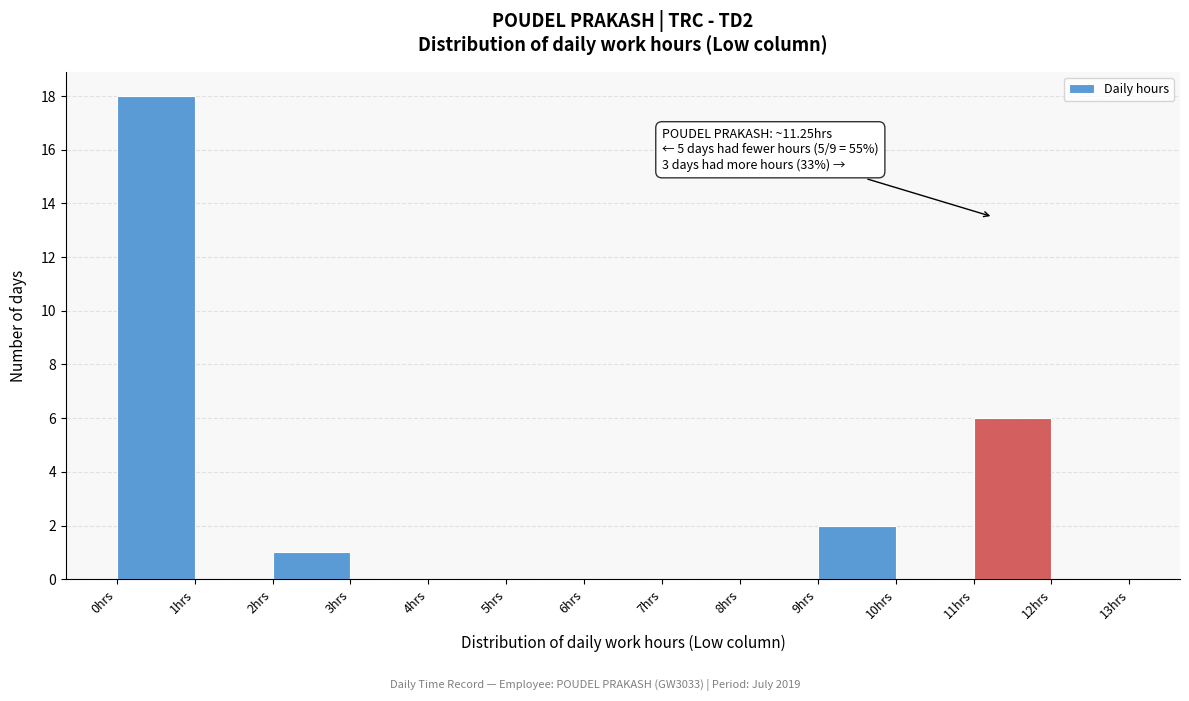

Over which range of the x-axis is the bar tallest?

0 to 1